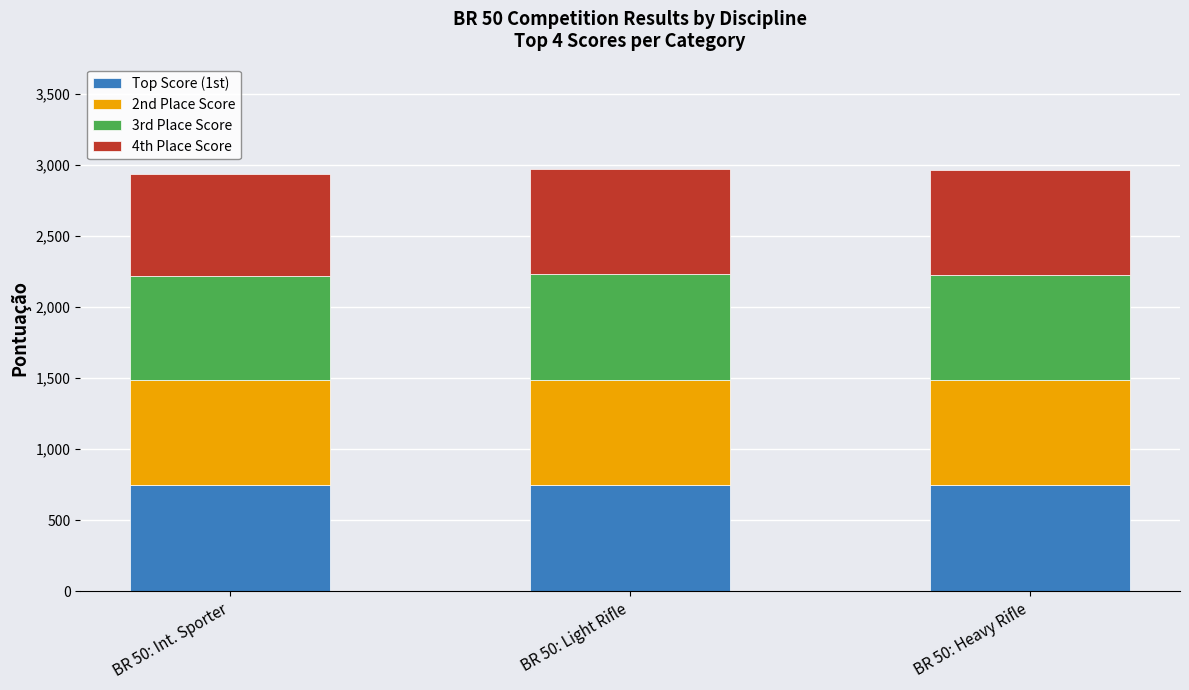

What is the total value across all series at BR 50: Light Rifle?

2969